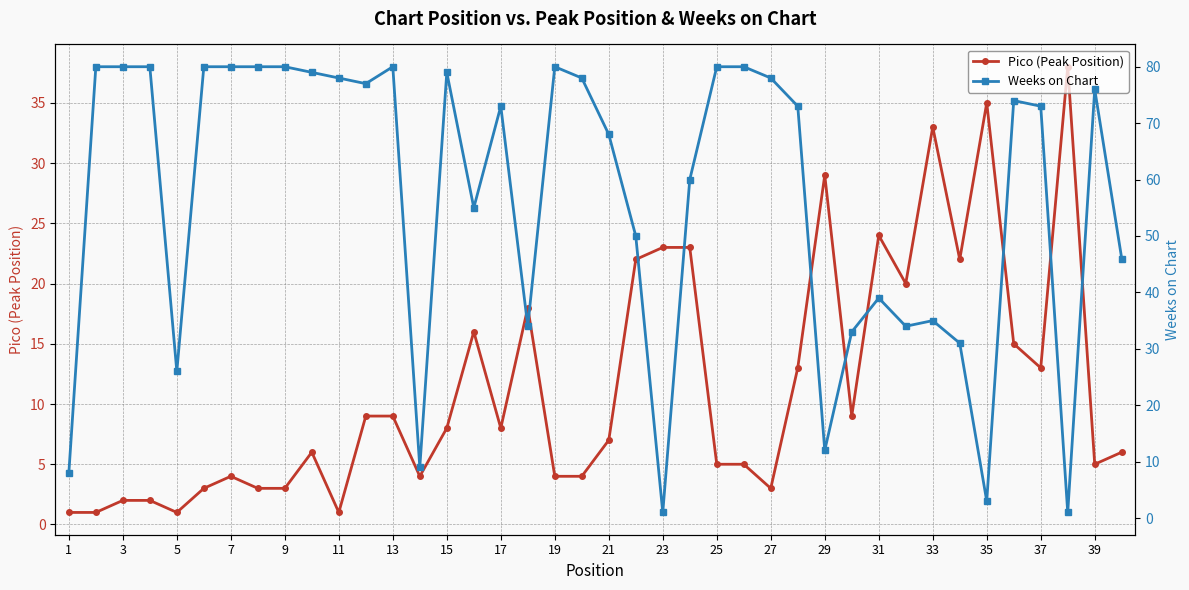

True or false: Pico (Peak Position) has more than 1 points higher than both neighbors.

True